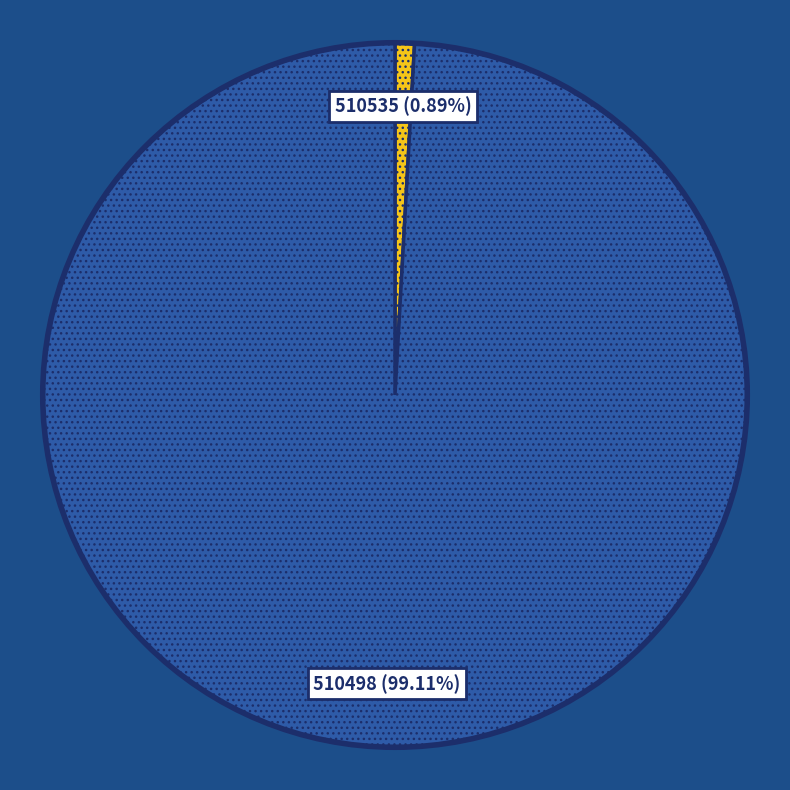

Does any single category account for the majority?

Yes